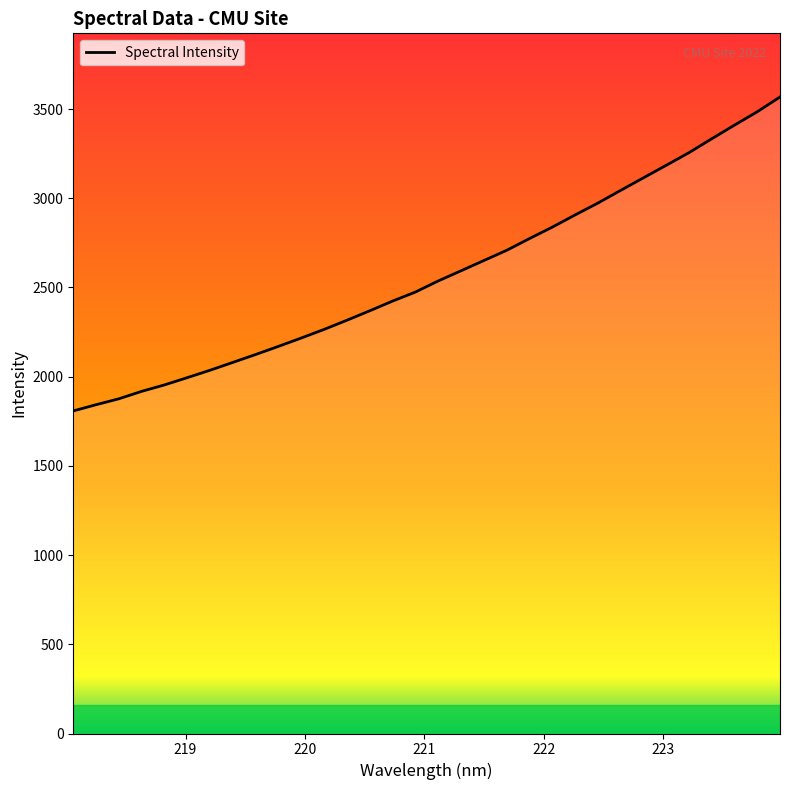

Count the number of categories in the chart.

32